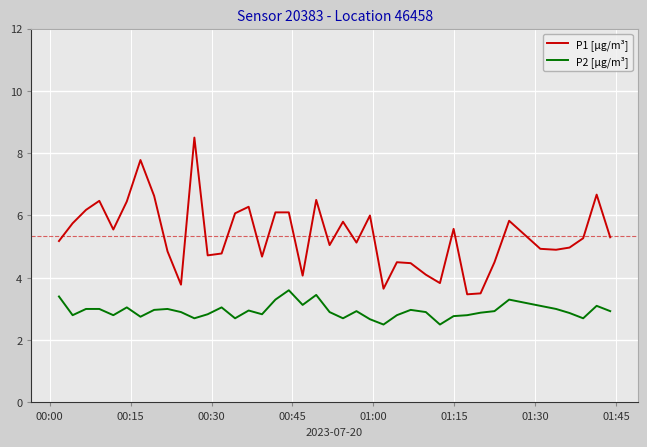

True or false: P1 [µg/m³] and P2 [µg/m³] intersect in this chart.

False